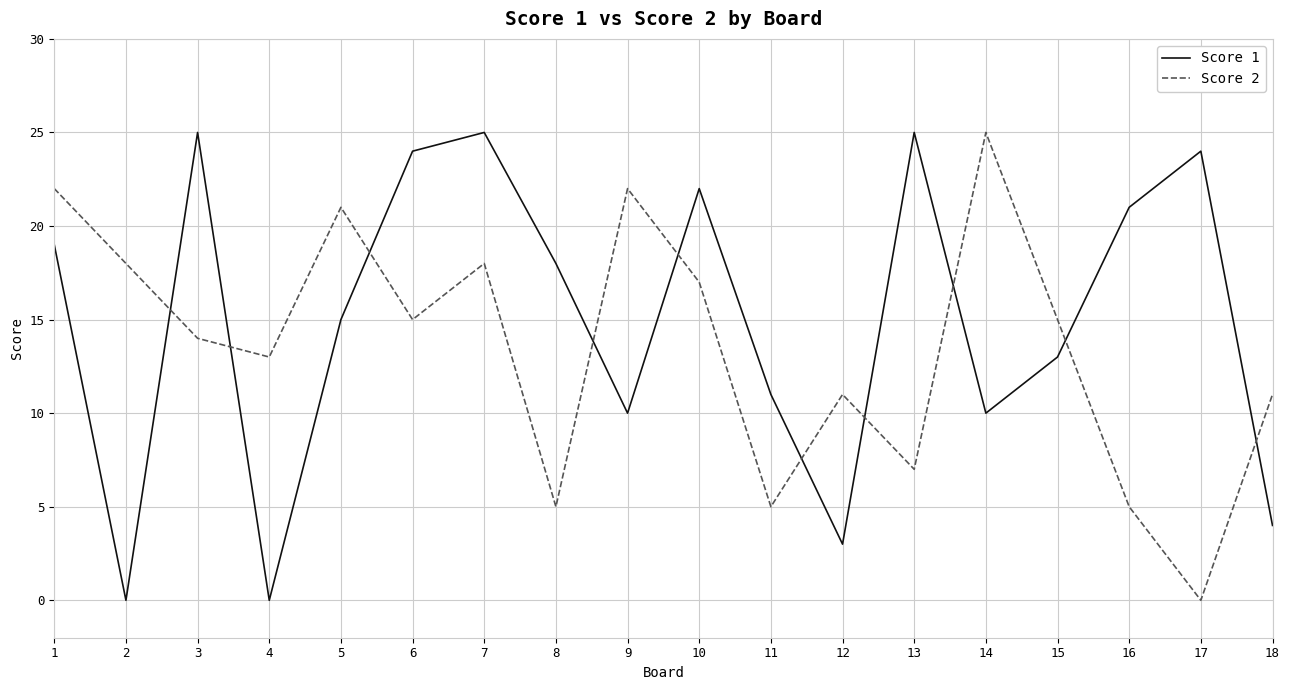

Between 2 and 3, which series saw the biggest shift?

Score 1